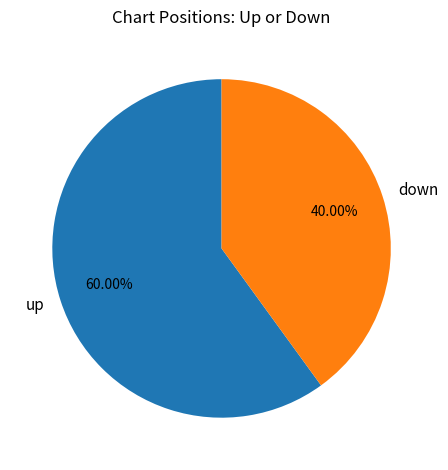

Does any single category account for the majority?

Yes